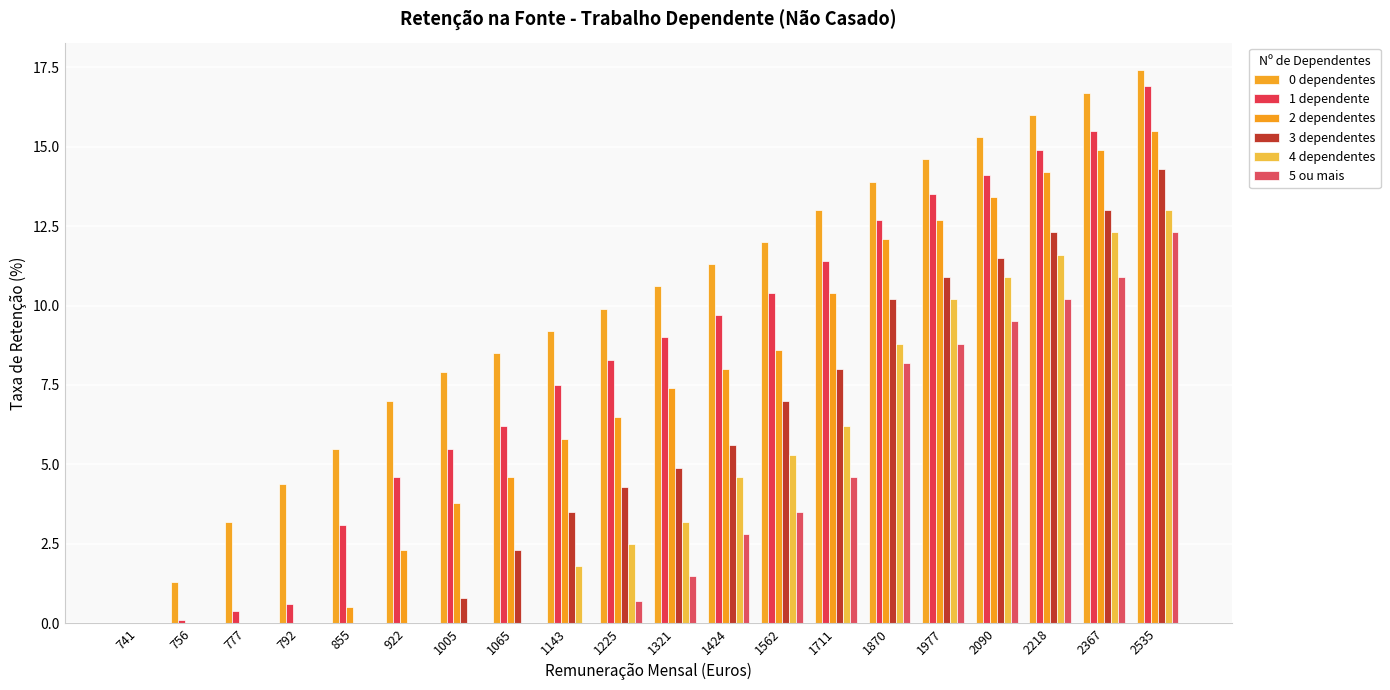

At how many categories does at least one series exceed 14?

5